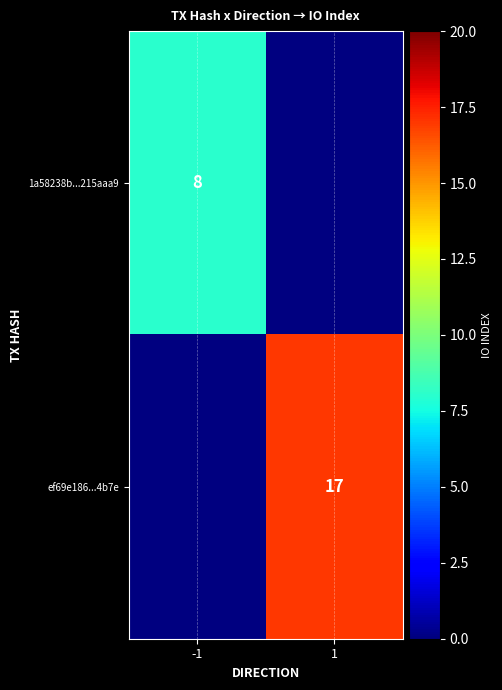

The value of ef69e186...4b7e at 1 is 17. True or false?

True